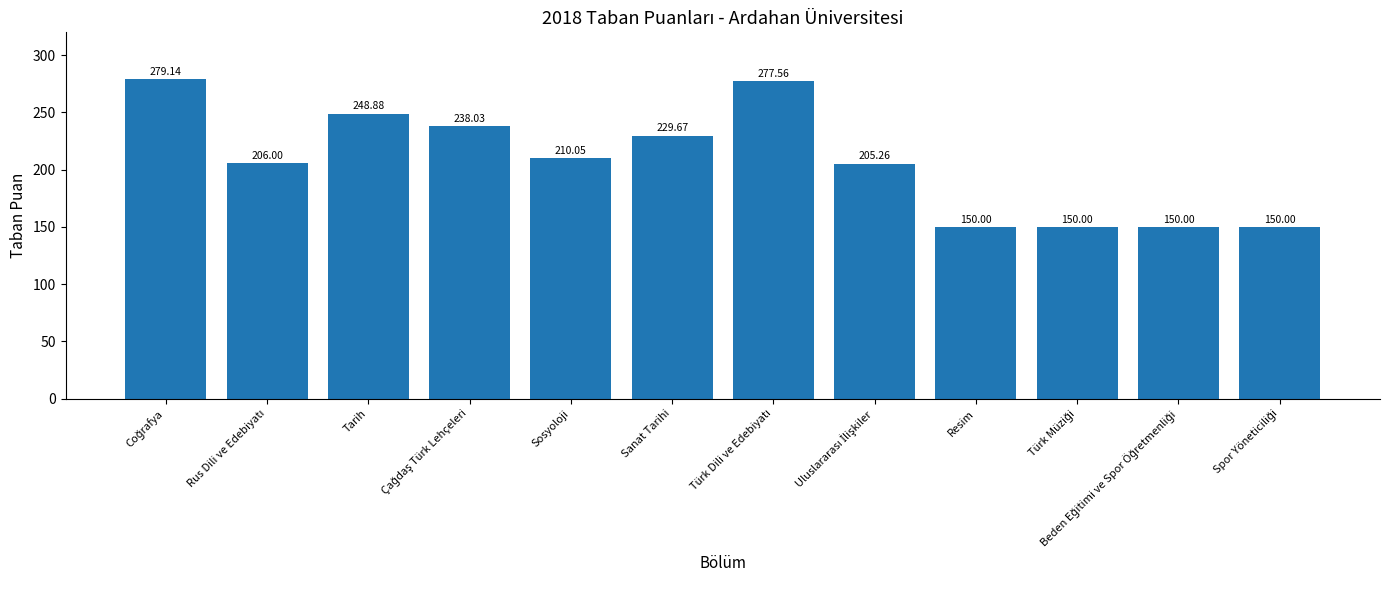

What is the label of the 7th bar from the right?

Sanat Tarihi